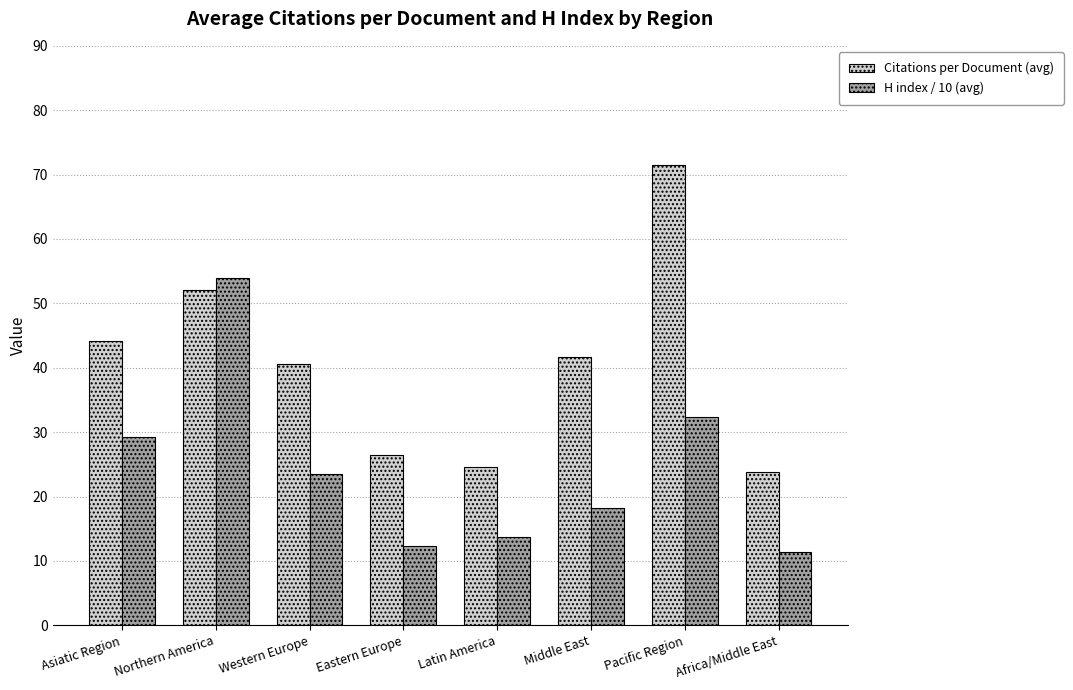

What are all the series names shown in the legend?

Citations per Document (avg), H index / 10 (avg)